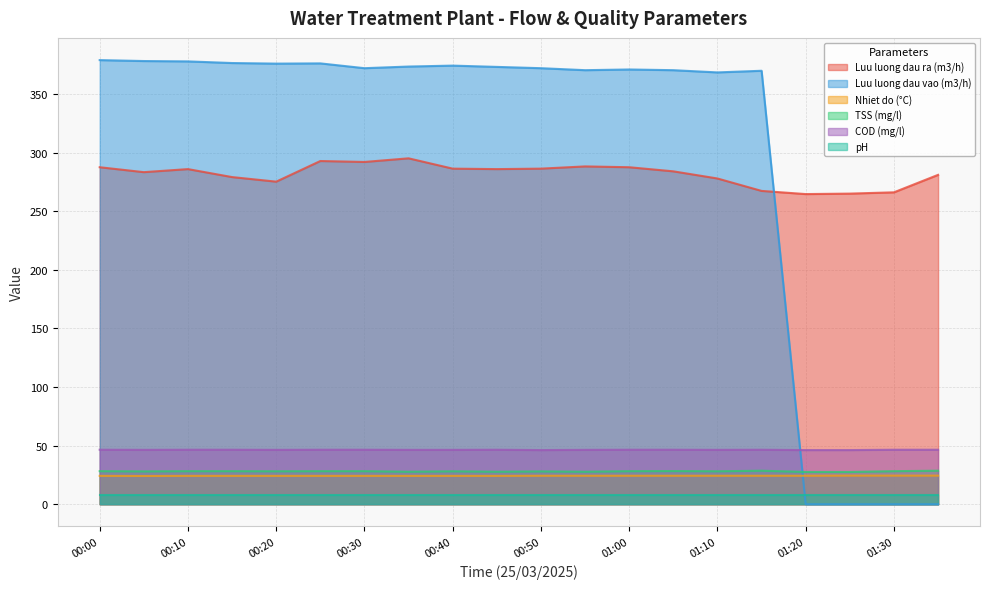

How many lines are shown in the chart?

6